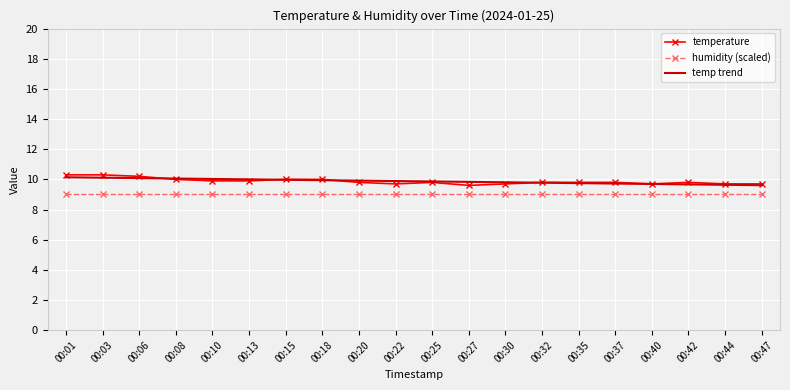

What is the minimum value shown in the chart?

9.0